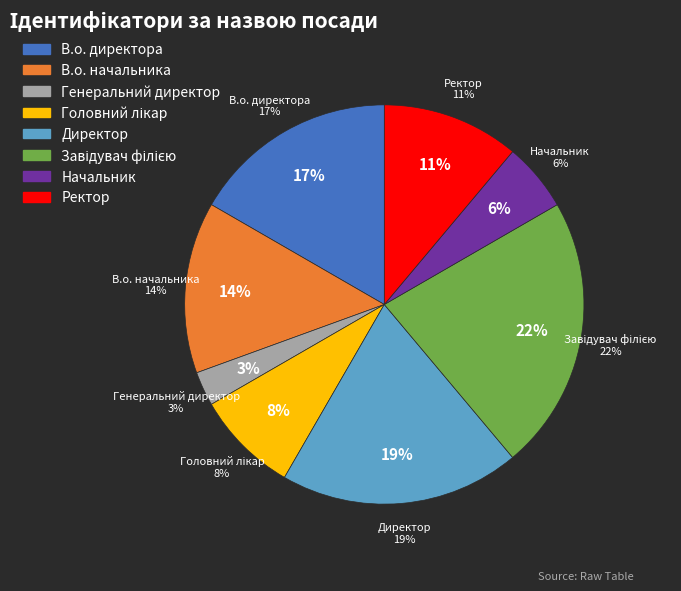

To the nearest percent, what is the combined percentage of Генеральний директор and В.о. начальника?

17%